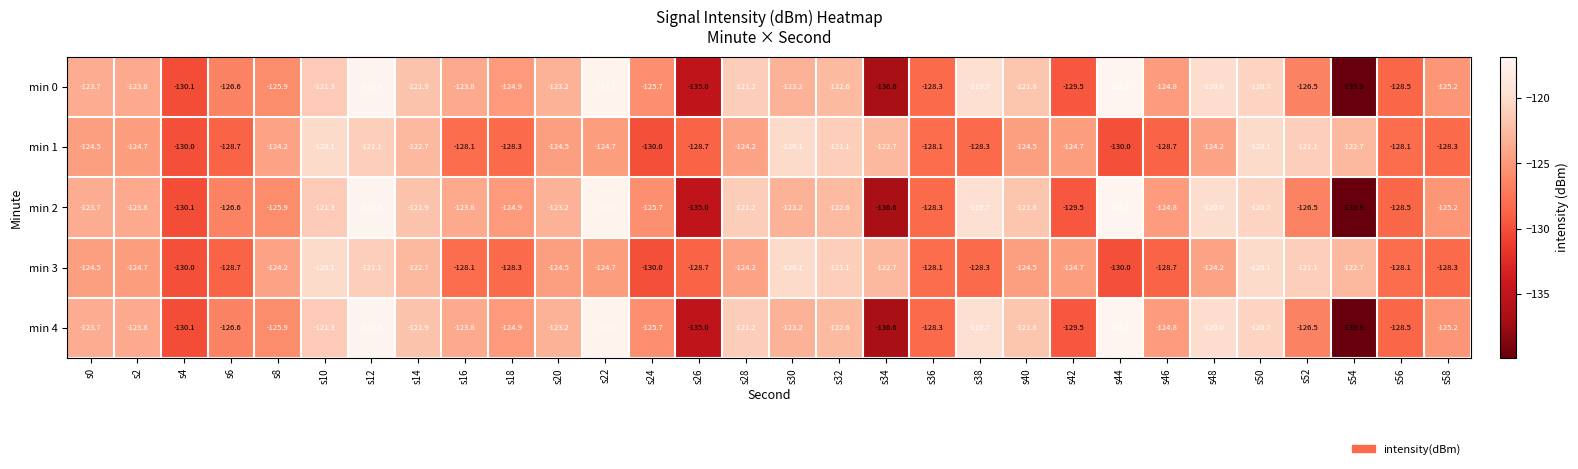

Which category has the lowest value across all series?

s54